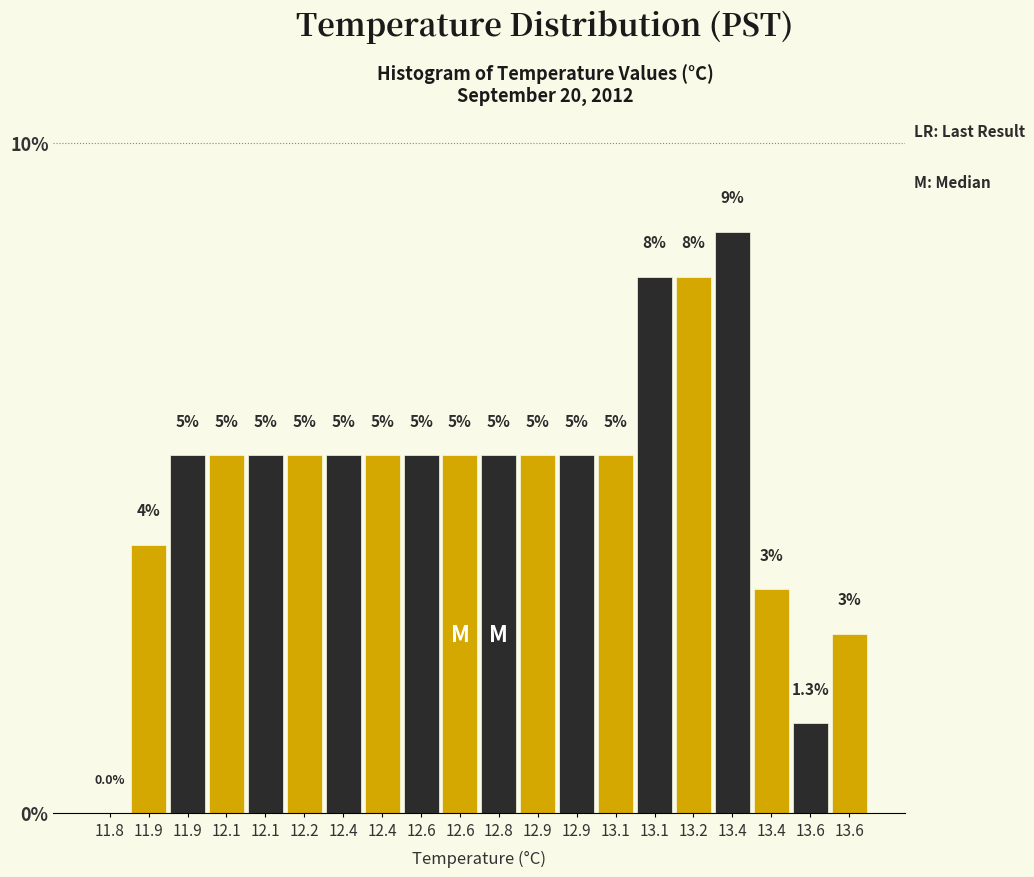

Are the bars horizontal?

No